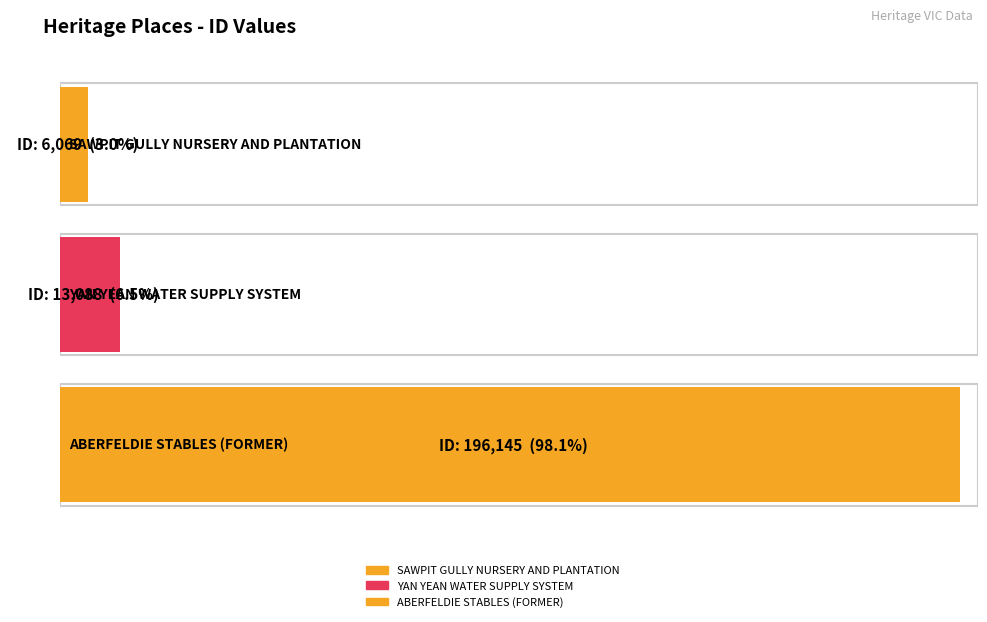

What is the label of the 3rd bar from the left?

ABERFELDIE STABLES (FORMER)